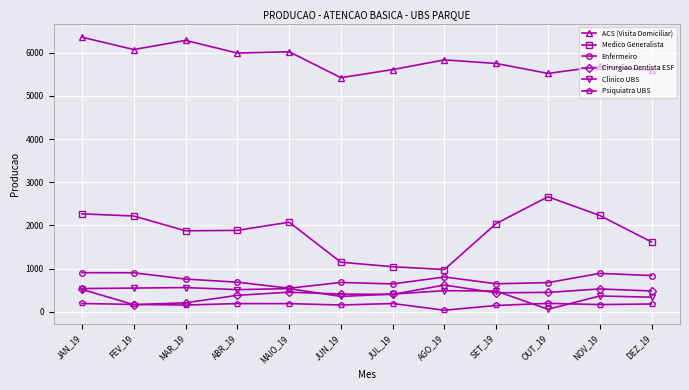

What is the difference between the maximum and minimum values in the ACS (Visita Domiciliar) series?

938